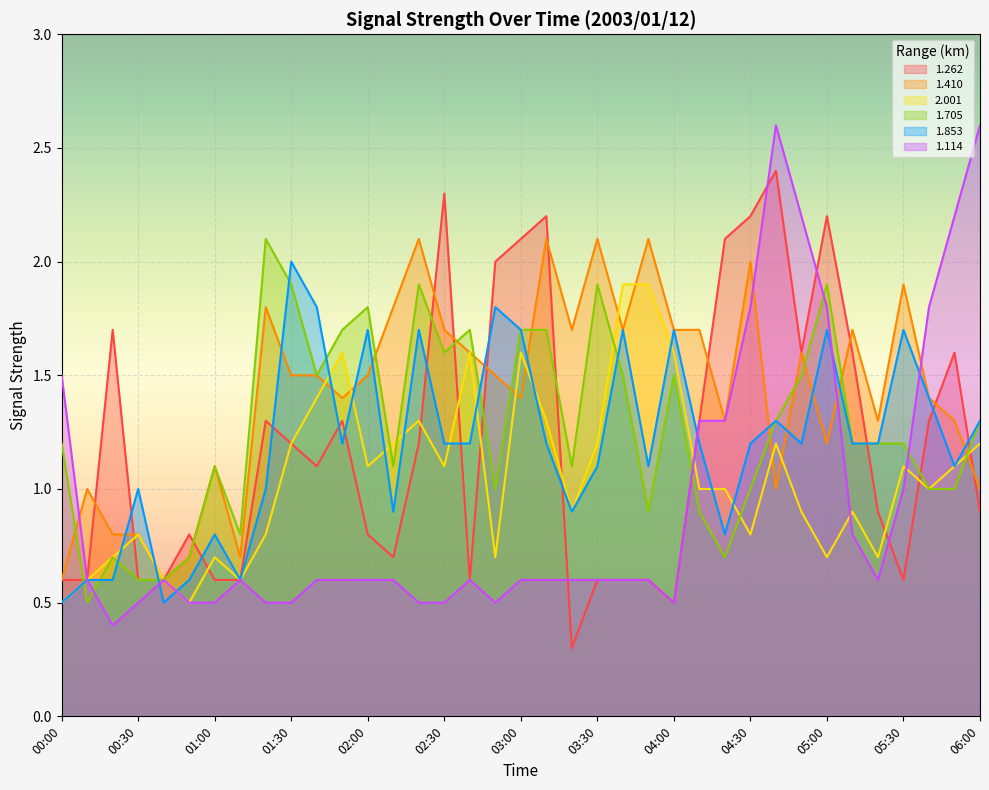

How many data points does each series have?

37